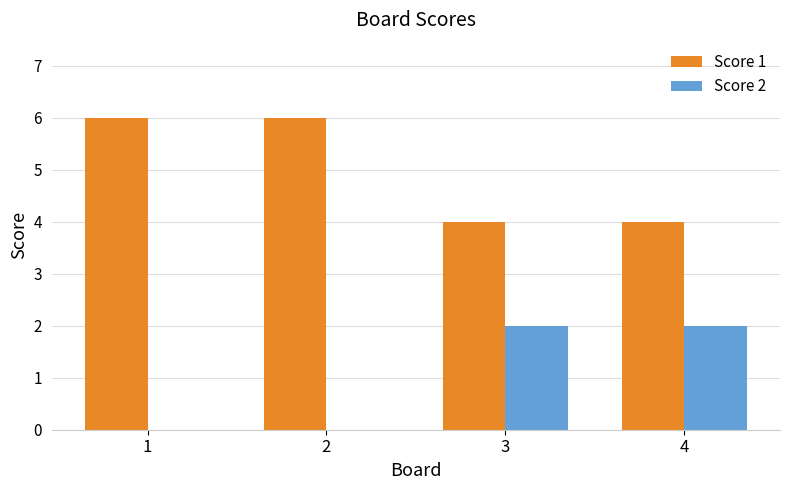

What is the maximum value shown in the chart?

6